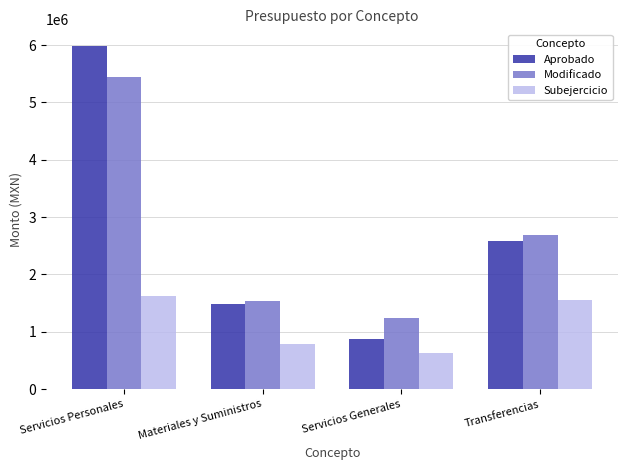

At which label does Aprobado first exceed 2581571?

Servicios Personales